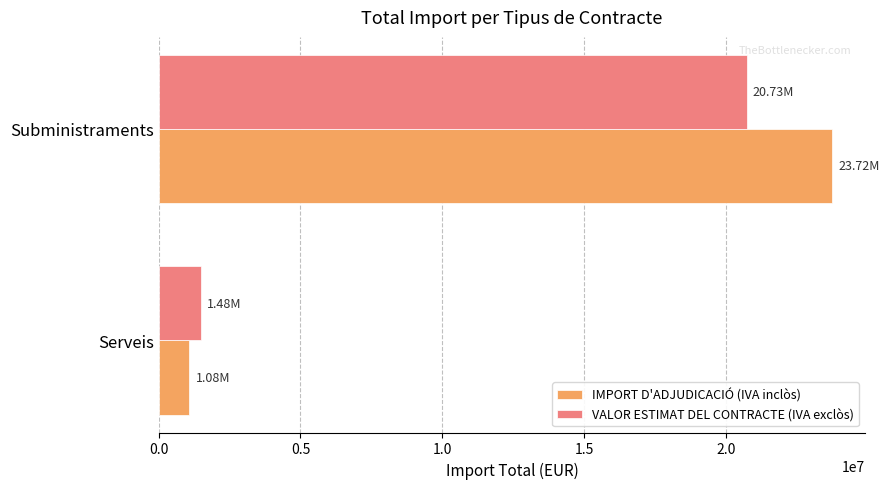

What is the difference between the IMPORT D'ADJUDICACIÓ (IVA inclòs) values at Subministraments and Serveis?

22632558.1